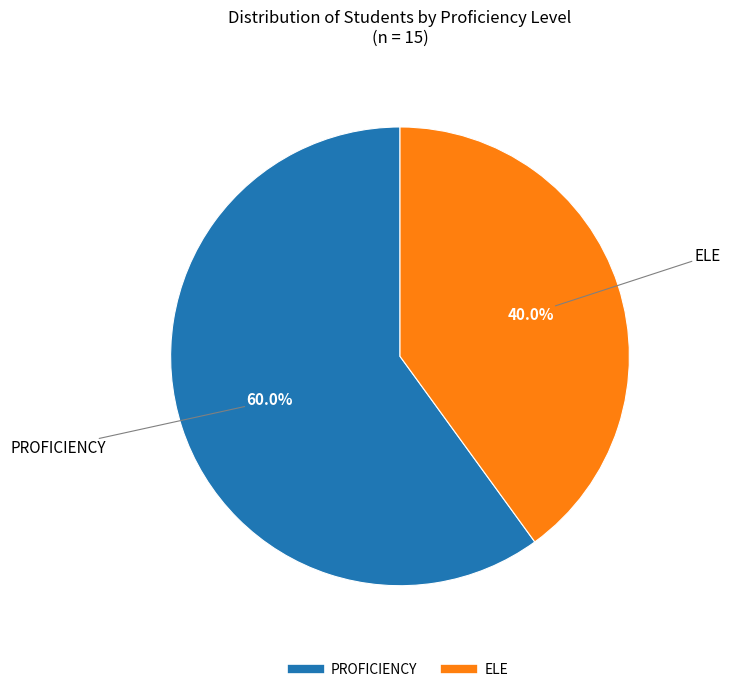

What portion of the pie excludes ELE?

60.0%